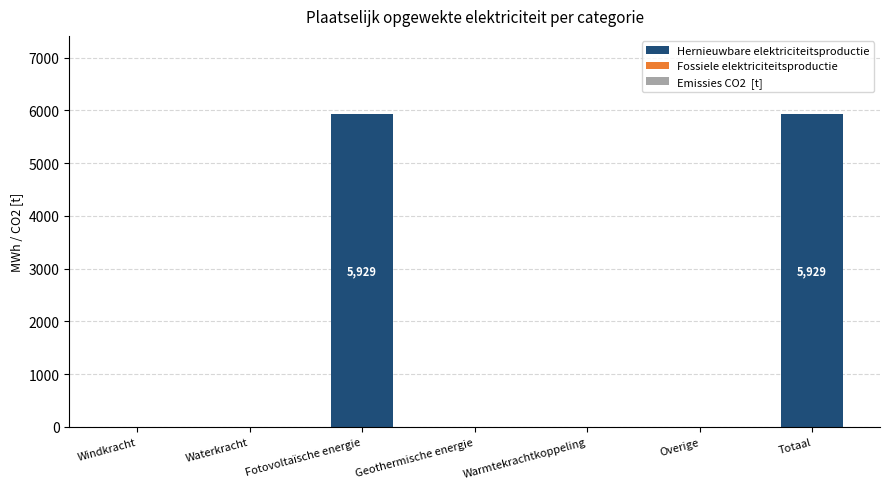

What is the sum of all values?

11857.1